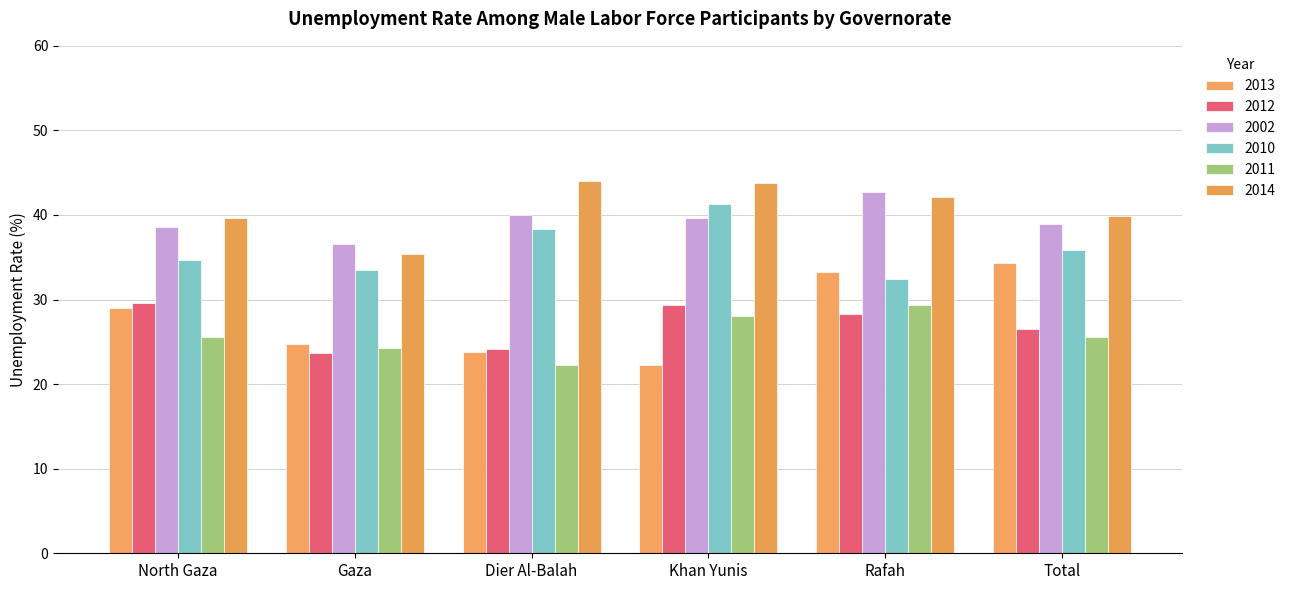

Which series has the largest range (max minus min)?

2013